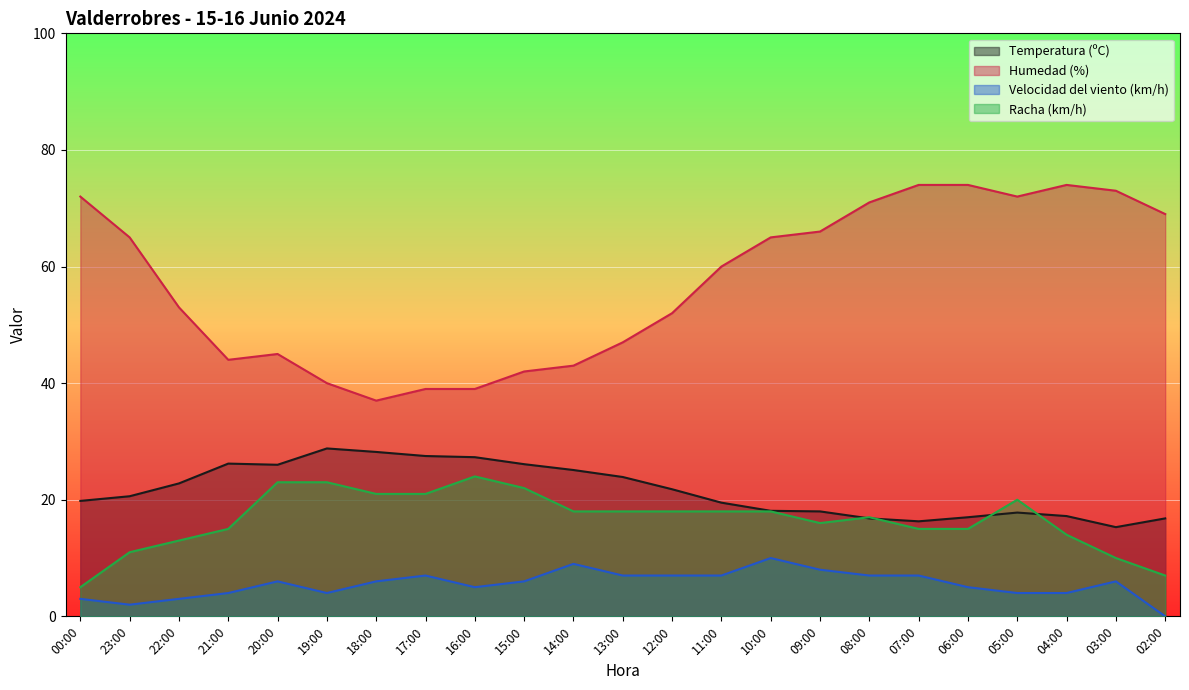

What is the difference between the maximum and second lowest values in the Temperatura (ºC) series?

12.5